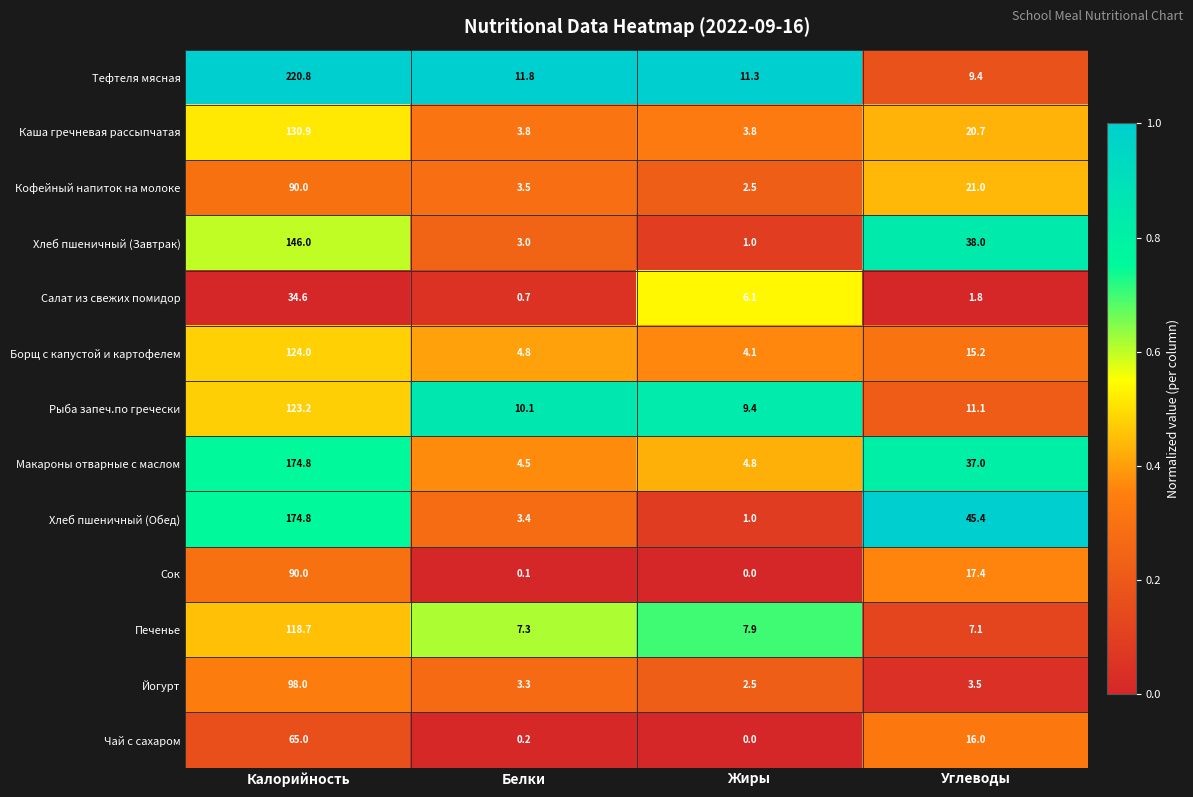

Which category has the lowest value across all series?

Жиры